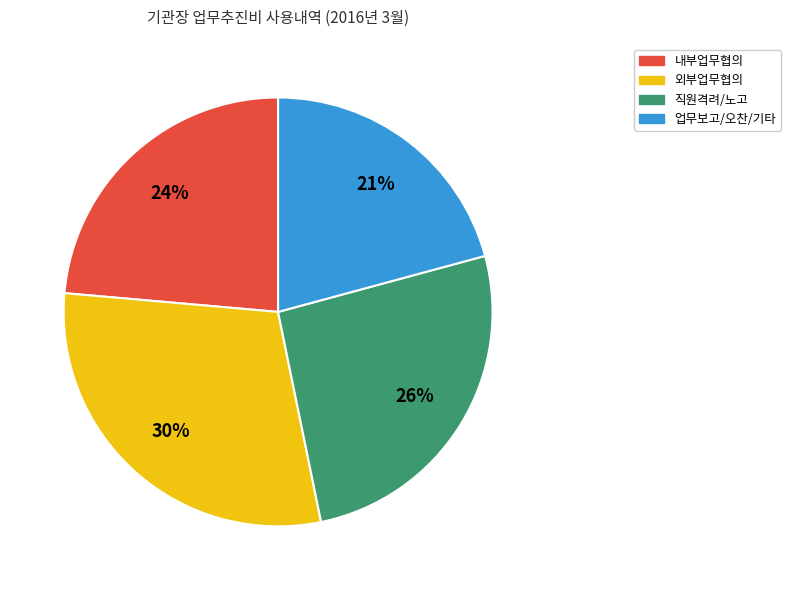

What percentage is the 직원격려/노고 slice, to the nearest percent?

26%